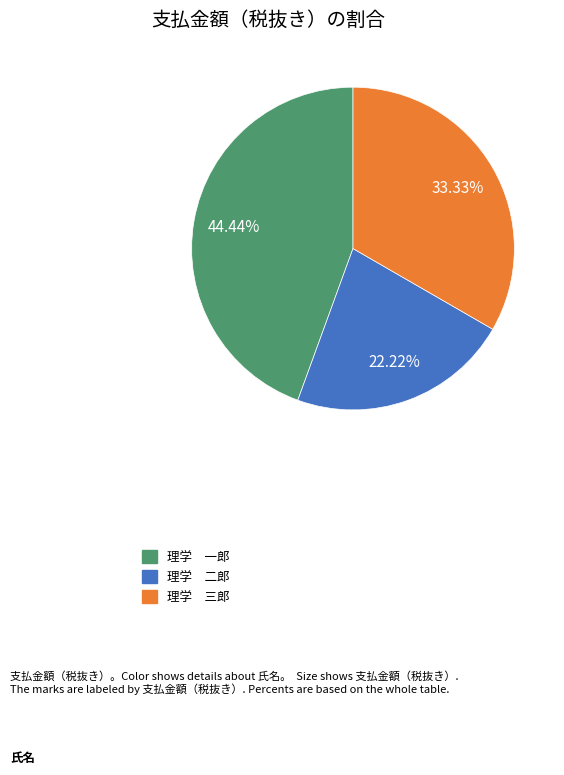

Which has a higher value, 理学 三郎 or 理学 二郎?

理学 三郎